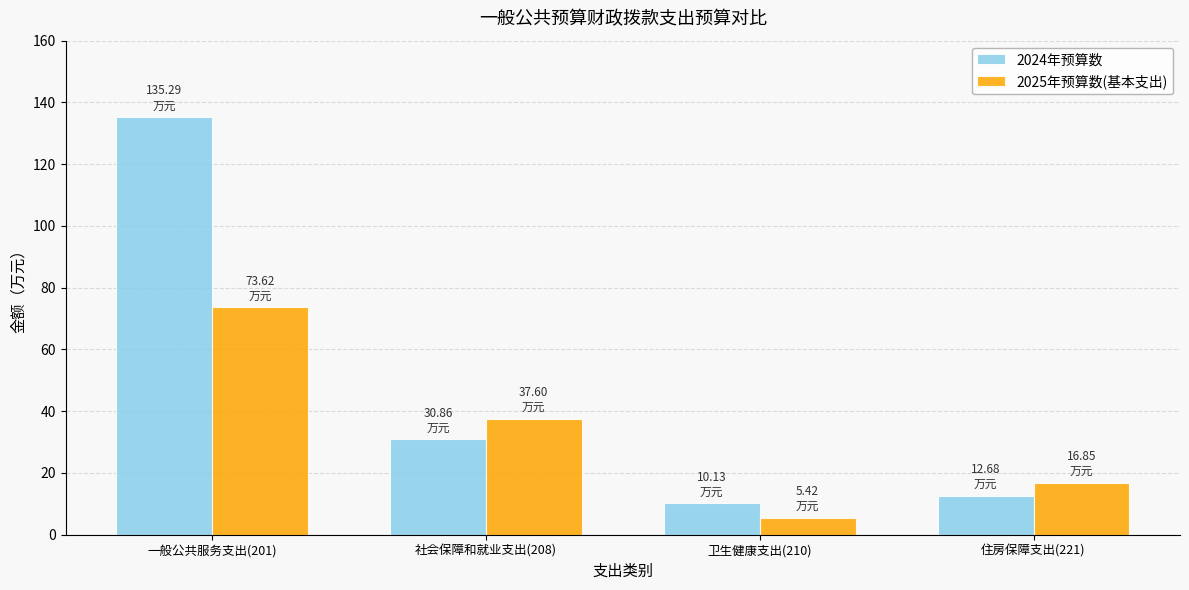

What is the sum of the 2024年预算数 values at 卫生健康支出(210) and 一般公共服务支出(201)?

145.4